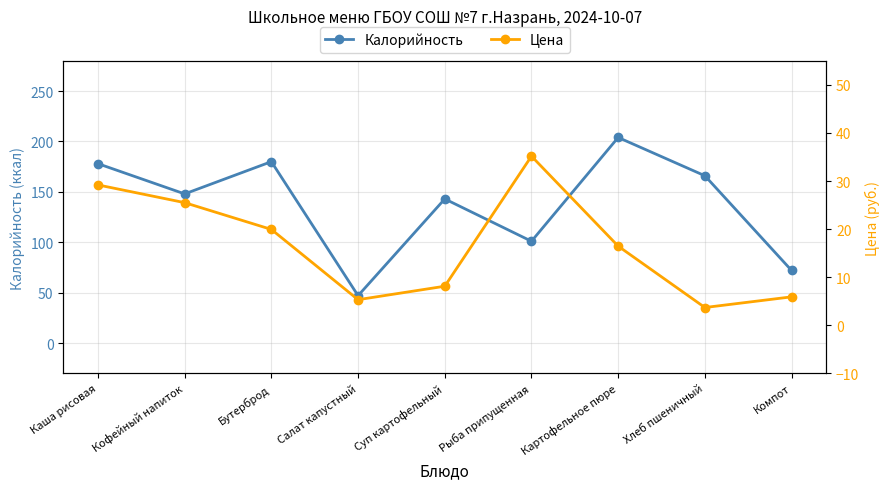

Which label corresponds to the largest value in the chart?

Картофельное пюре